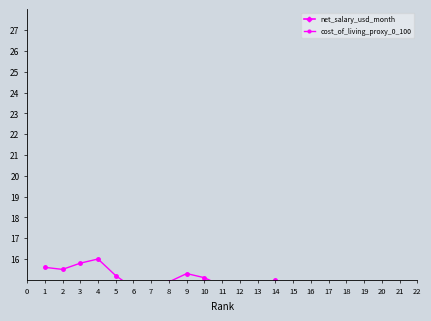

Does the chart display data point markers on the line(s)?

Yes